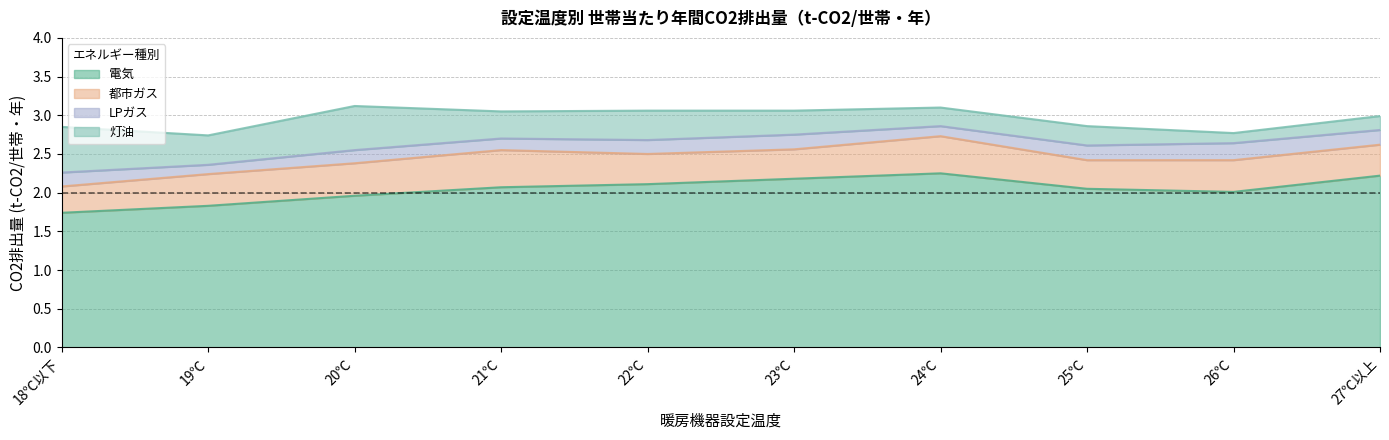

Between 20℃ and 26℃, which is larger?

26℃